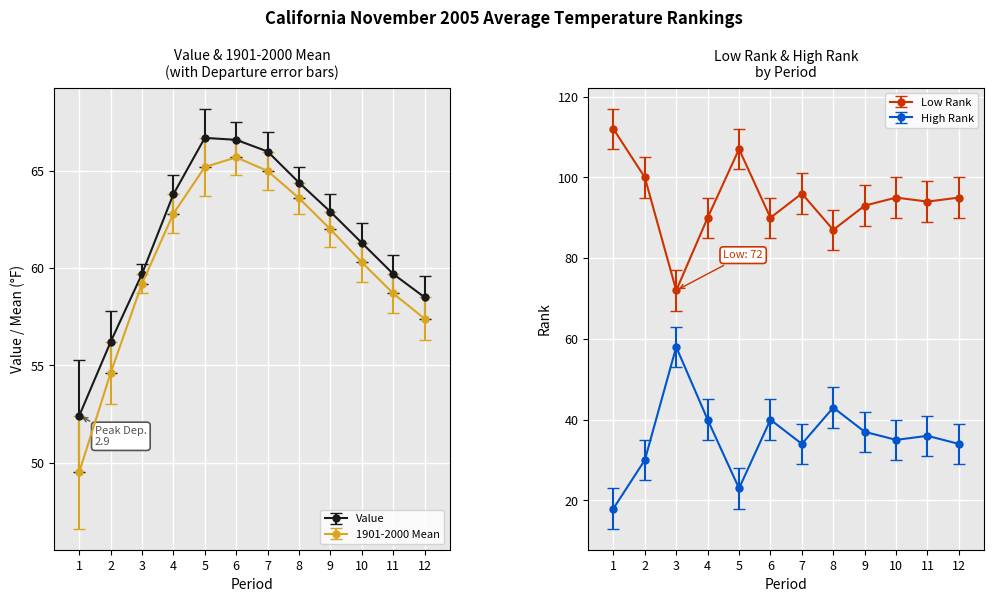

At which category is the sum across all series the highest?

6